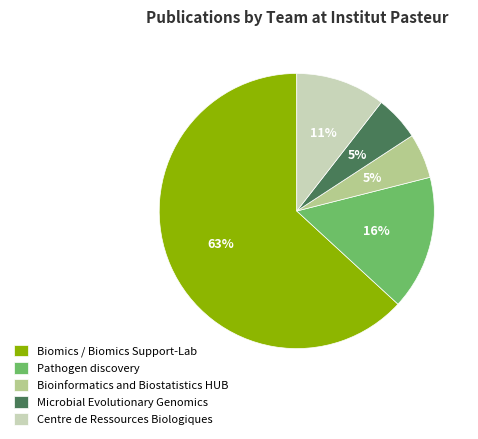

To the nearest percent, what portion does Biomics / Biomics Support-Lab represent?

63%